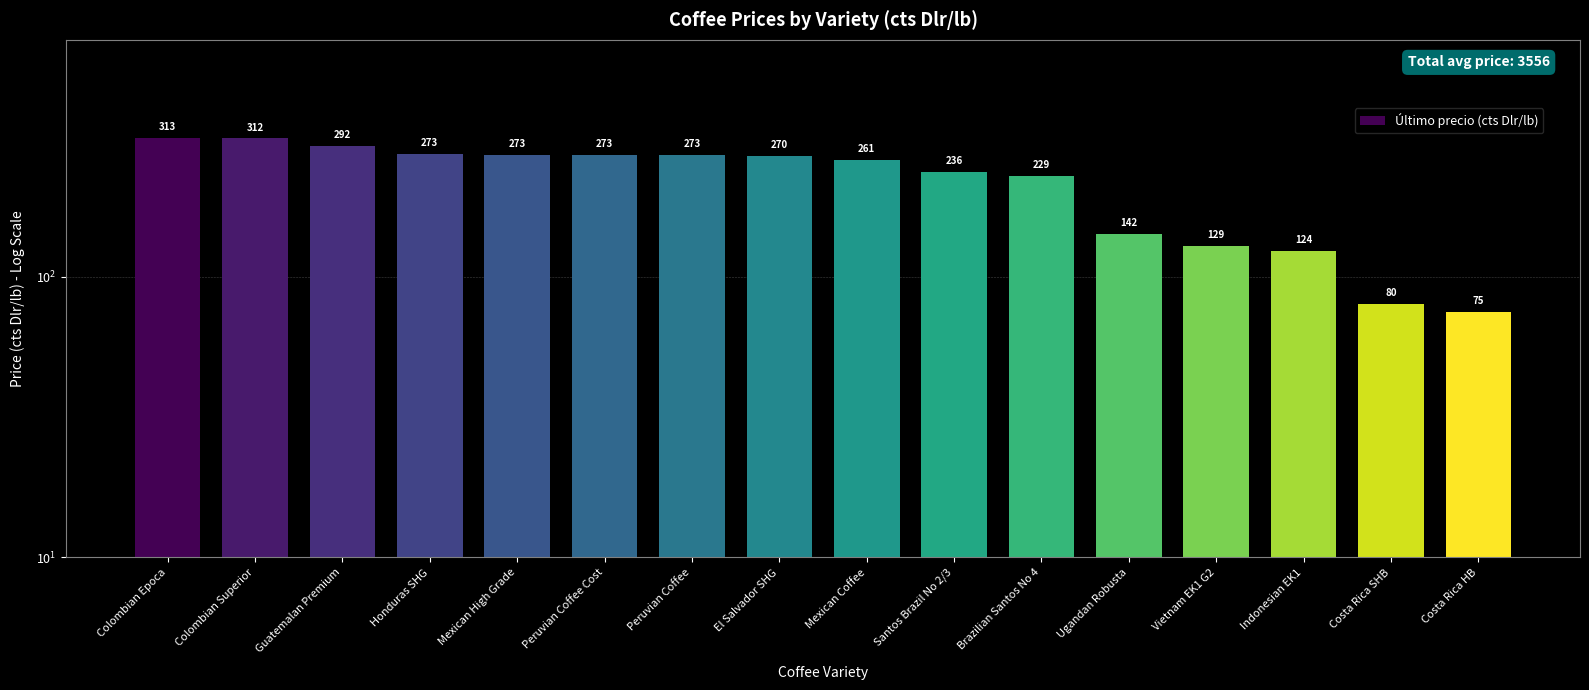

What is the greatest value displayed?

313.4